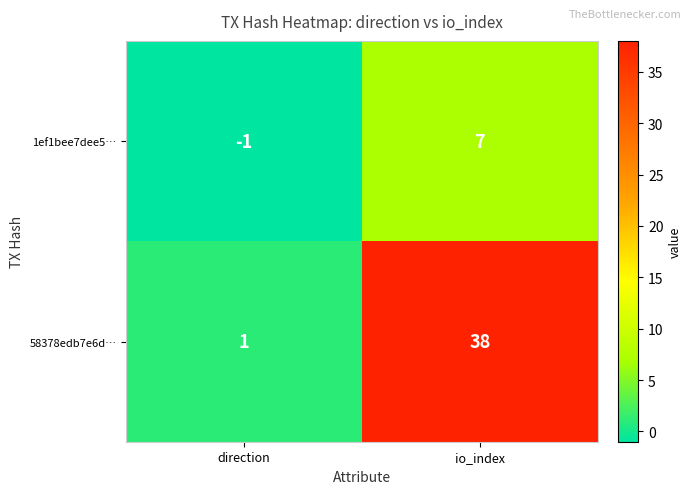

Rank the series by their average value, from highest to lowest.

58378edb7e6d…, 1ef1bee7dee5…